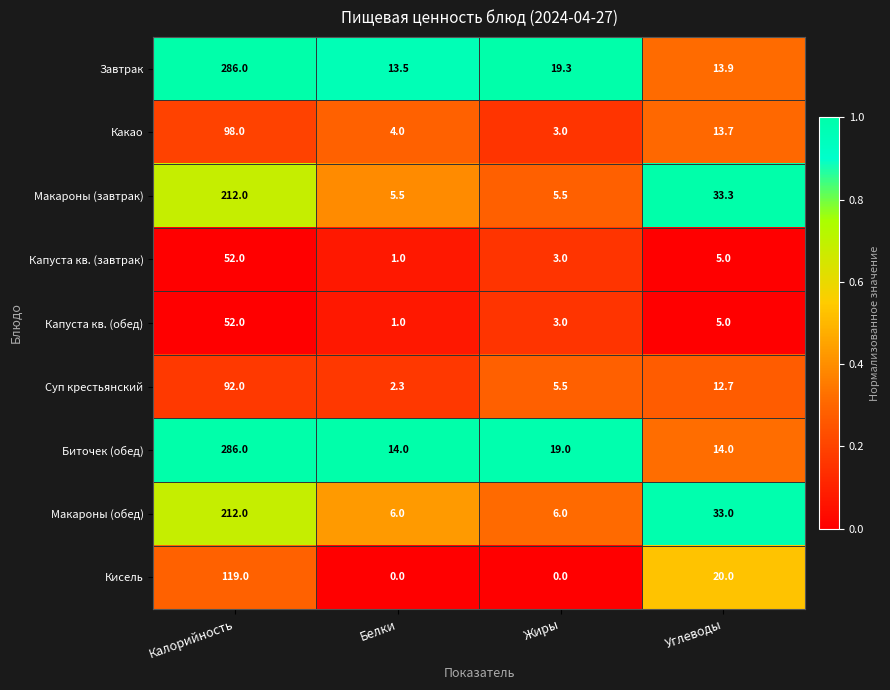

Which series has the widest spread of values?

Завтрак